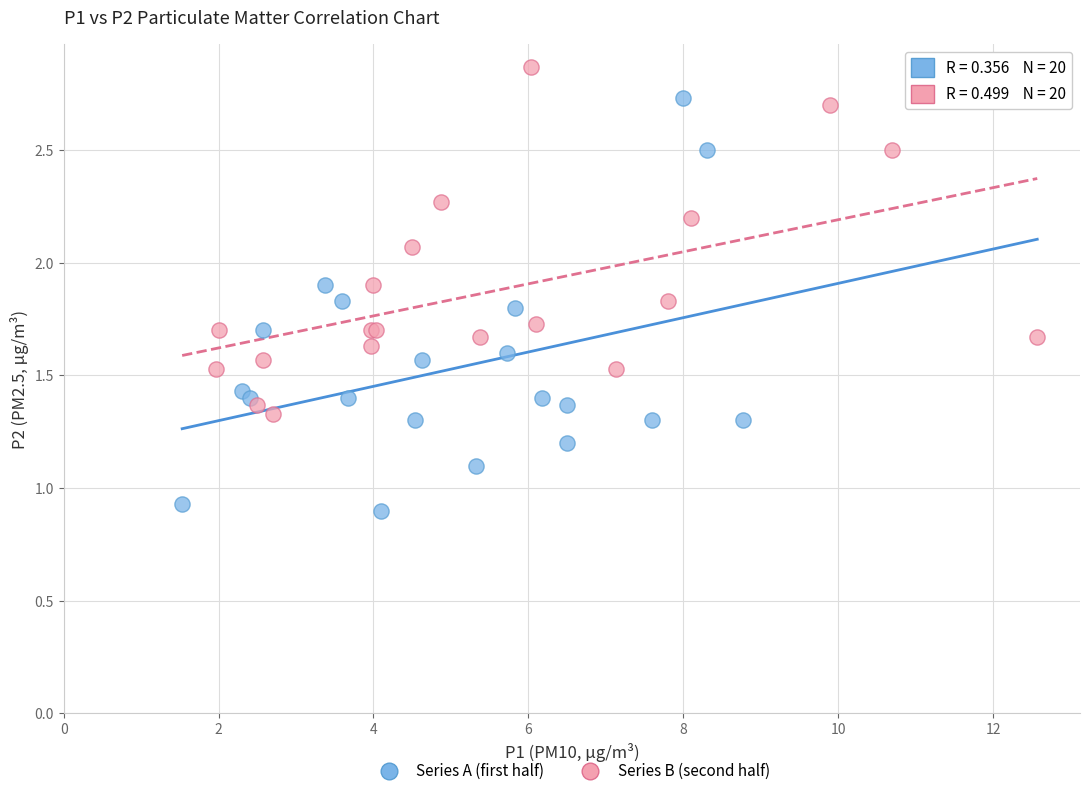

Which series contains the lowest Y value?

Series A (first half)